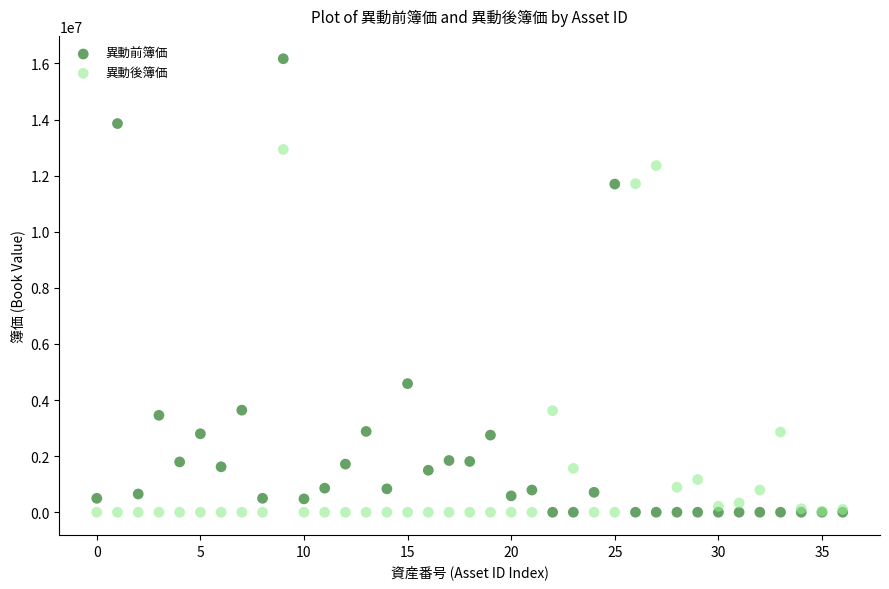

Which series has the widest spread of Y values?

異動前簿価